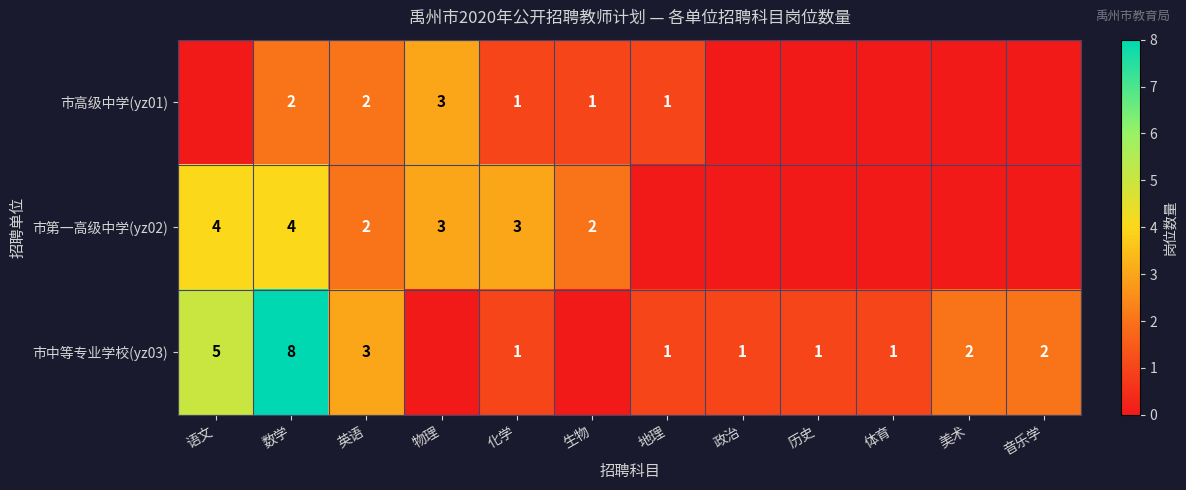

At how many categories does at least one series exceed 7?

1